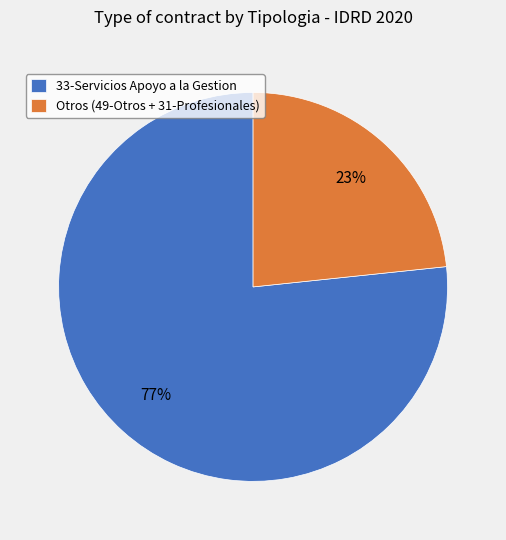

Which has a higher value, Otros (49-Otros + 31-Profesionales) or 33-Servicios Apoyo a la Gestion?

33-Servicios Apoyo a la Gestion